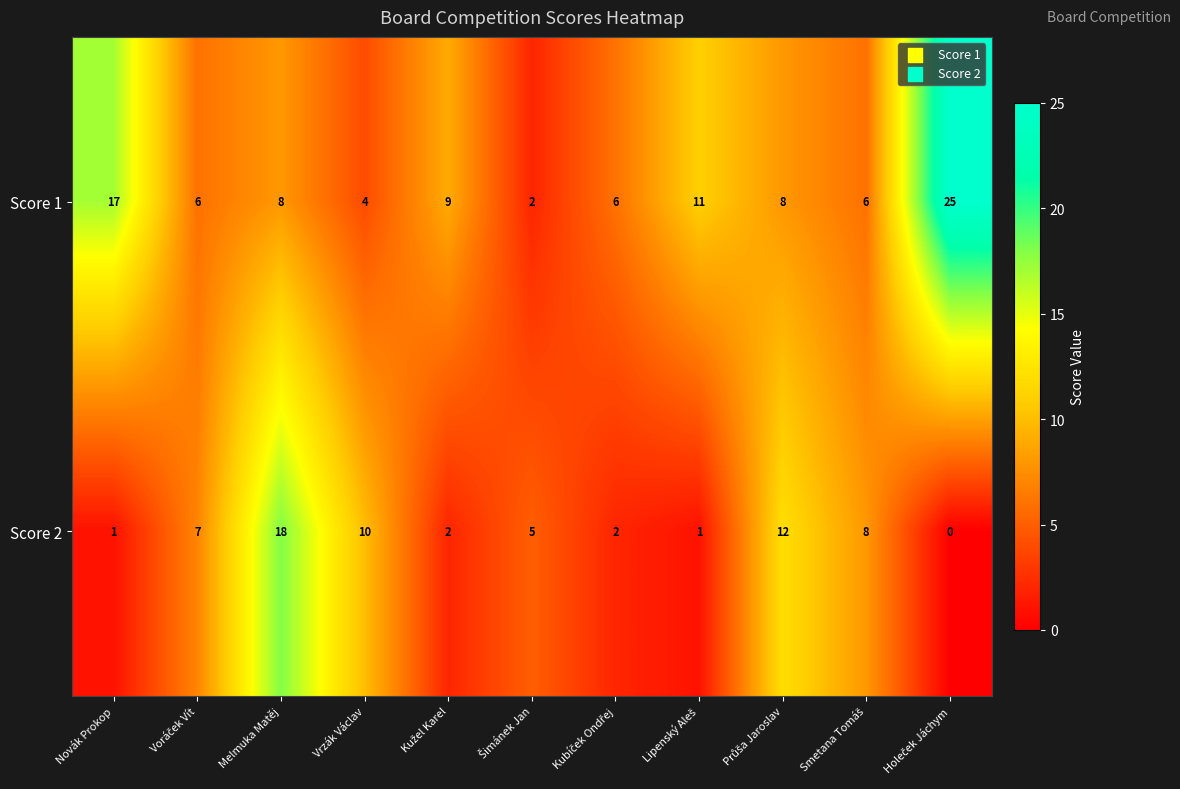

At how many categories does at least one series exceed 3?

11